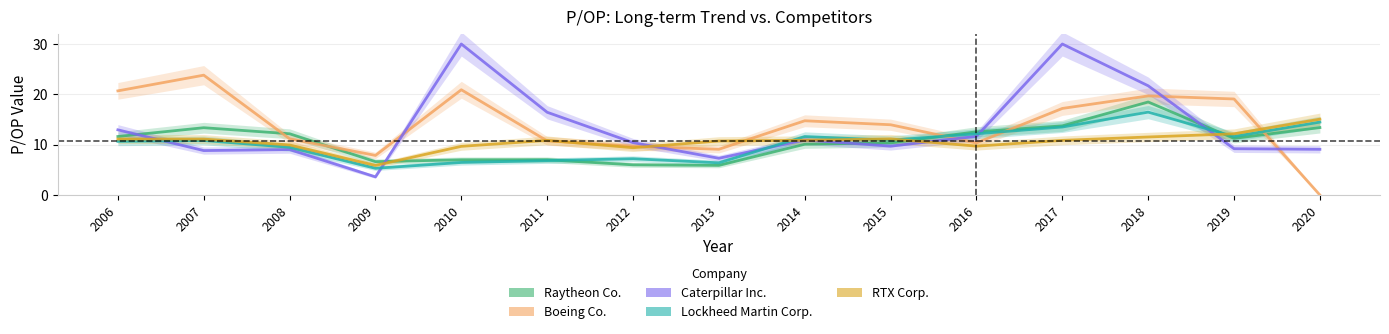

Reading left to right, list all the values displayed in this chart.

Raytheon Co.: 2006=11.6	2007=13.4	2008=12.2	2009=6.6	2010=7.0	2011=7.0	2012=6.0	2013=5.9	2014=10.1	2015=10.4	2016=12.6	2017=13.7	2018=18.5	2019=11.2	2020=13.4
Boeing Co.: 2006=20.7	2007=23.8	2008=11.2	2009=7.9	2010=20.9	2011=10.8	2012=9.7	2013=9.1	2014=14.8	2015=14.0	2016=10.4	2017=17.2	2018=19.7	2019=19.1	2020=0.0
Caterpillar Inc.: 2006=12.9	2007=8.8	2008=9.0	2009=3.6	2010=30.0	2011=16.4	2012=10.4	2013=7.3	2014=10.9	2015=9.7	2016=11.7	2017=30.0	2018=21.7	2019=9.2	2020=9.1
Lockheed Martin Corp.: 2006=10.7	2007=10.8	2008=9.5	2009=5.3	2010=6.5	2011=6.8	2012=7.2	2013=6.4	2014=11.6	2015=10.9	2016=12.2	2017=13.5	2018=16.5	2019=11.6	2020=14.5
RTX Corp.: 2006=11.1	2007=11.1	2008=9.9	2009=5.9	2010=9.7	2011=10.9	2012=9.4	2013=10.7	2014=10.9	2015=11.2	2016=9.7	2017=10.9	2018=11.5	2019=12.2	2020=15.1